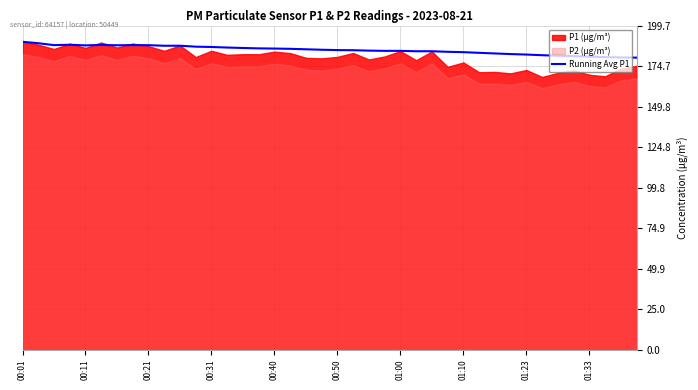

Is it true that Running Avg P1 equals 185.5 at 00:40?

True